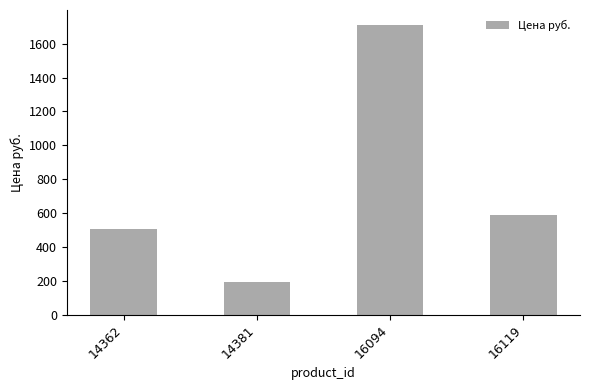

List the labels in order of value, smallest first.

14381, 14362, 16119, 16094